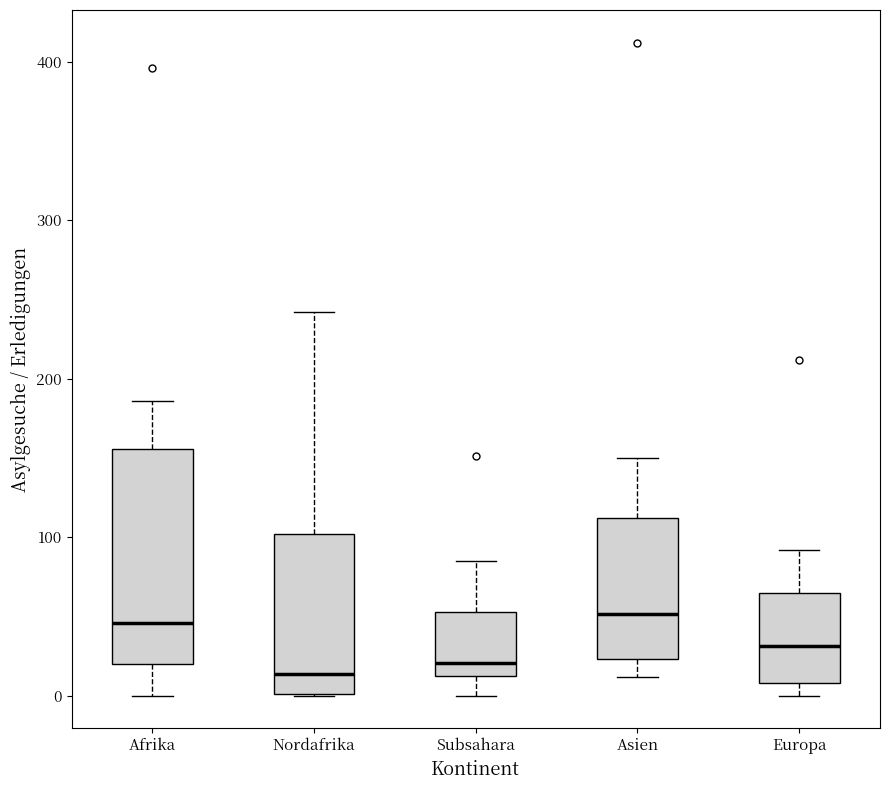

Comparing the boxes themselves (not the whiskers), which one is the tallest?

Afrika